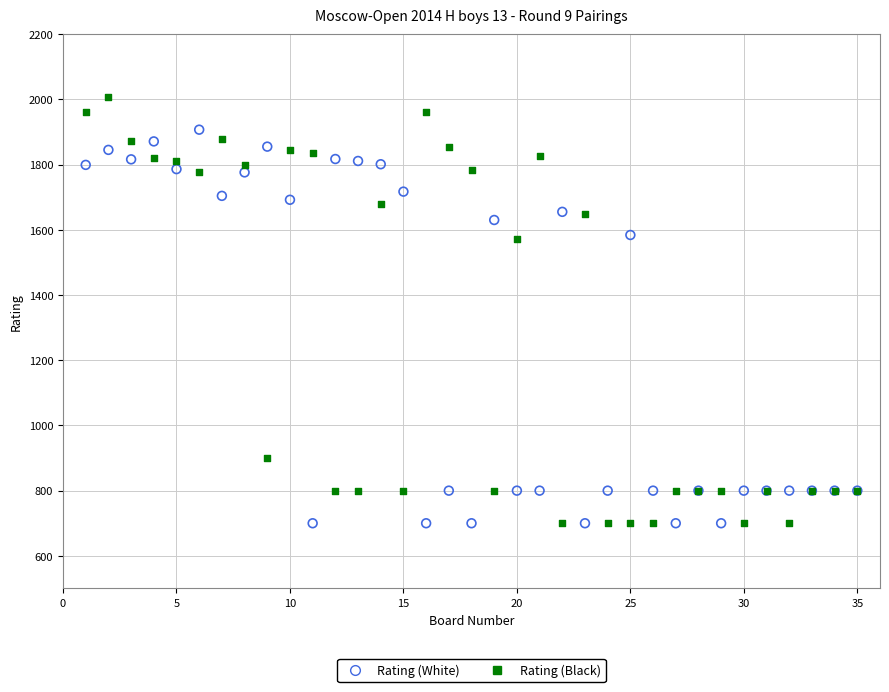

Which series reaches the maximum Y coordinate?

Rating (Black)